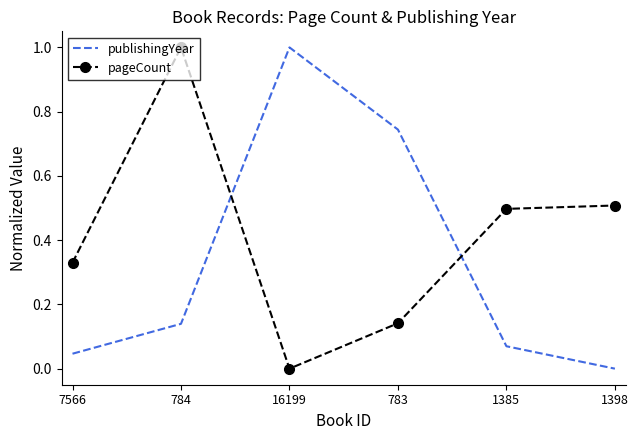

After their last crossing, which series has the higher values: publishingYear or pageCount?

pageCount